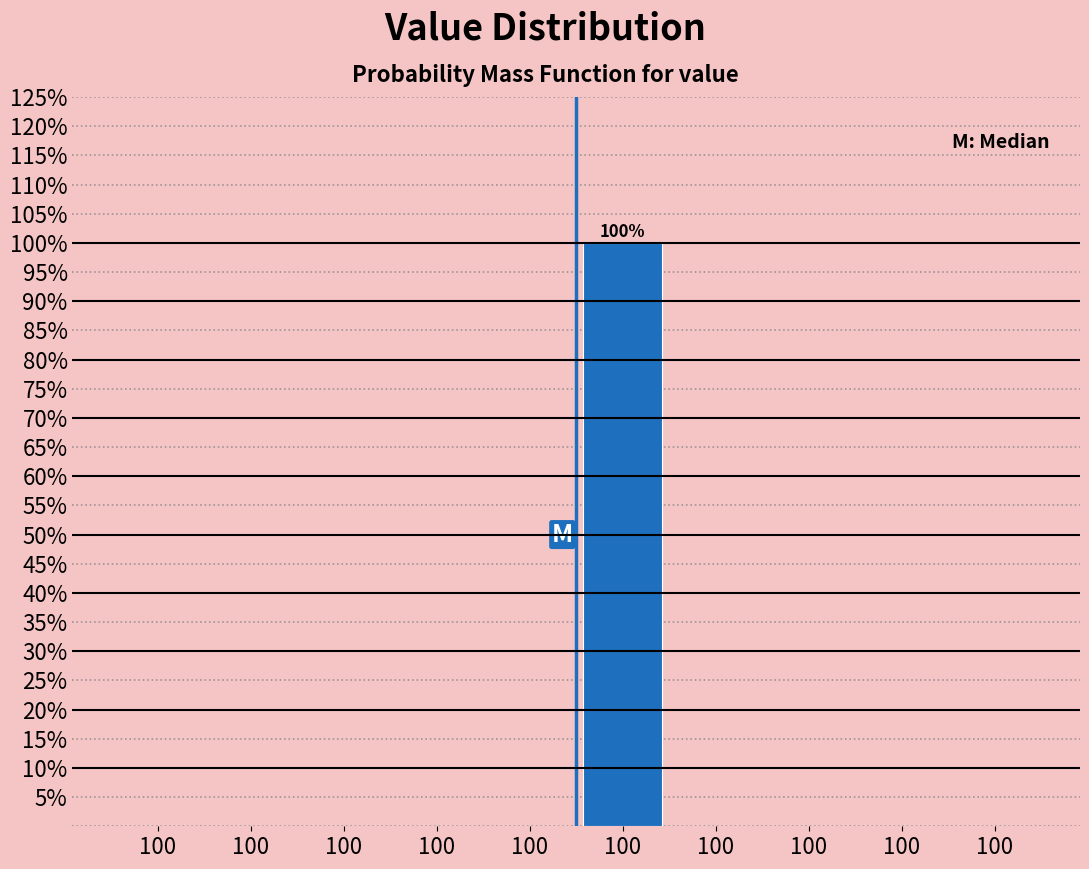

How many categories are shown in the chart?

10